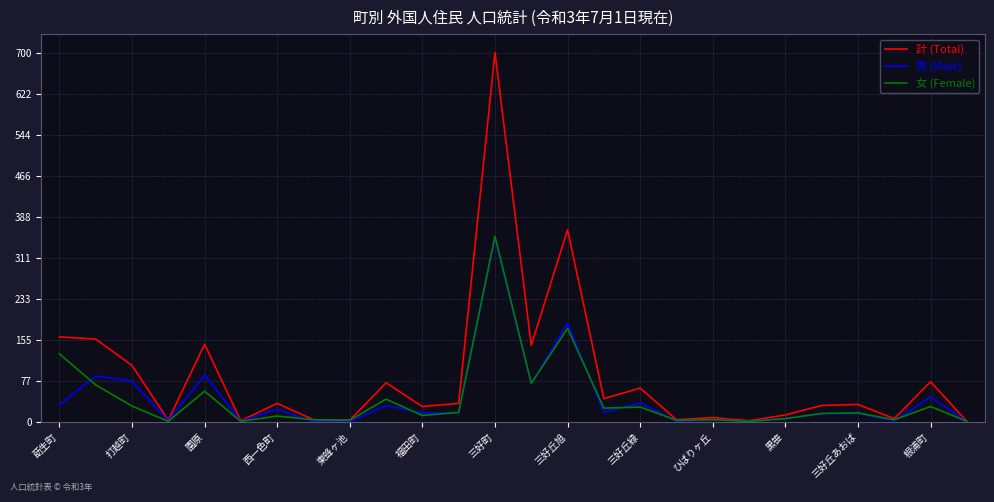

What is the sum of all 計 (Total) values?

2248